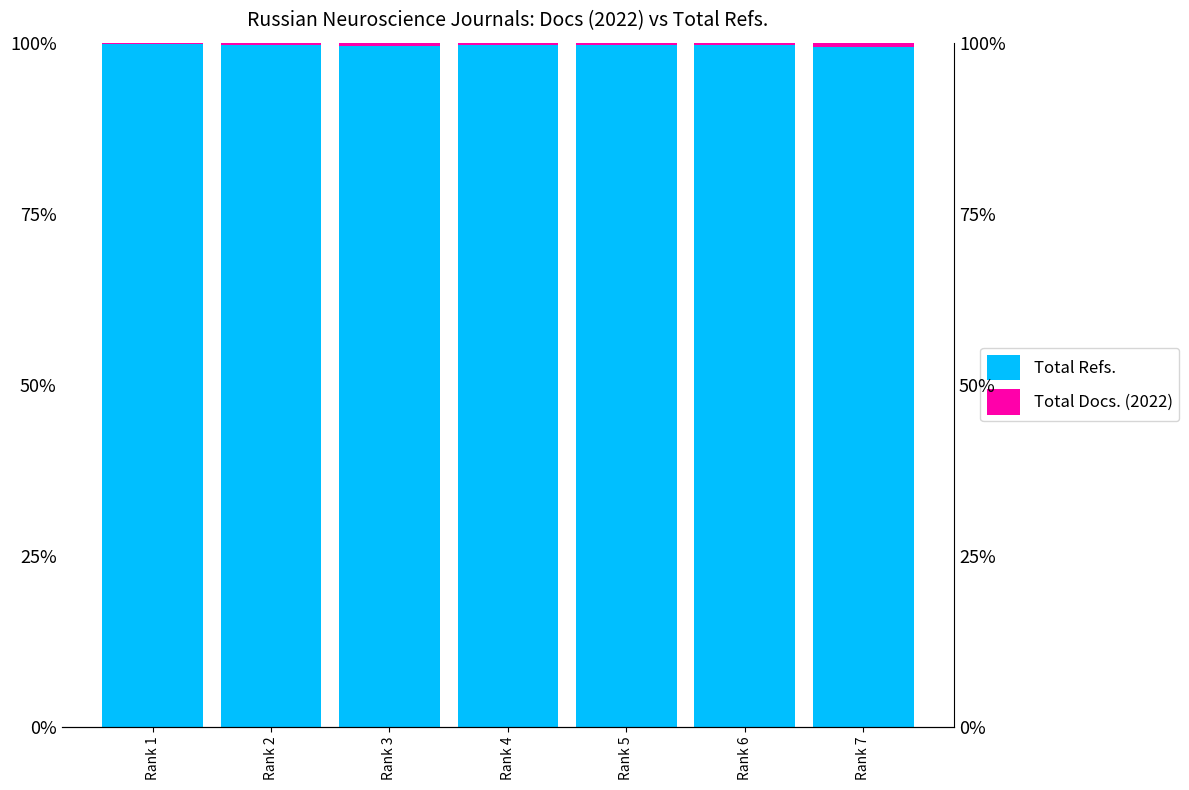

Which series has the widest spread of values?

Total Refs.